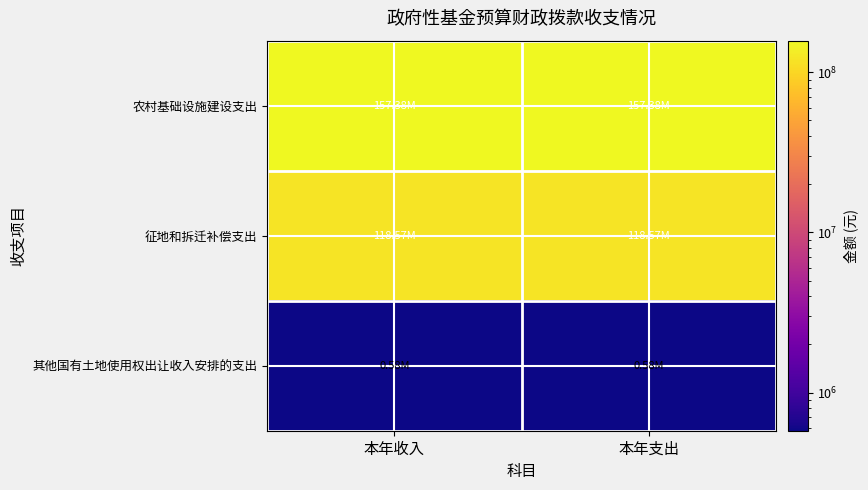

What is the total value across all series at 本年收入?

276524862